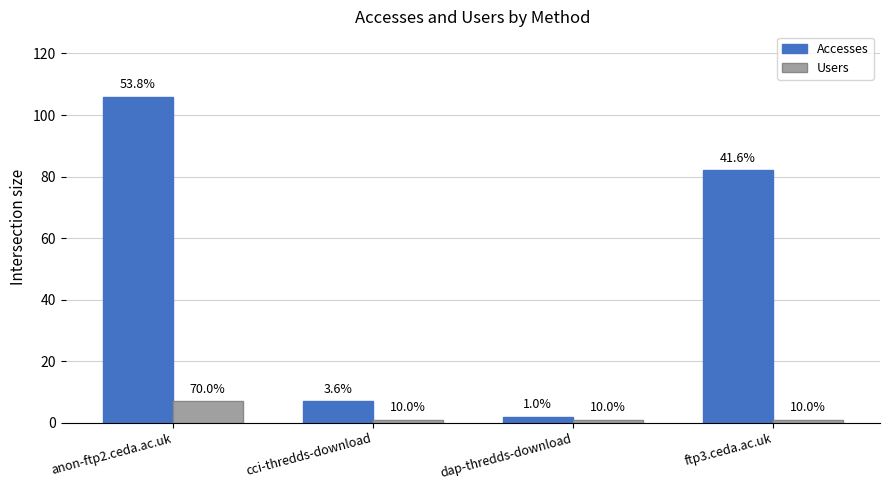

What are all the series names shown in the legend?

Accesses, Users